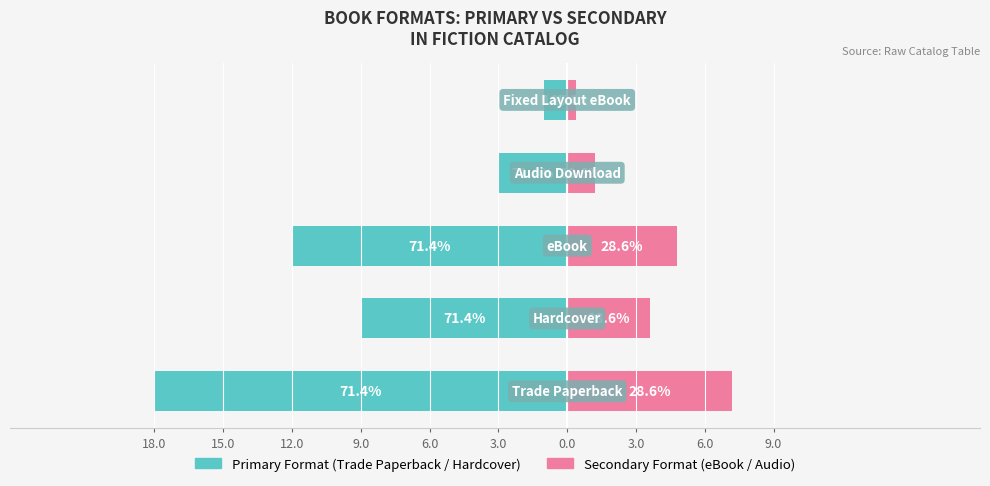

What is the maximum value shown in the chart?

7.2